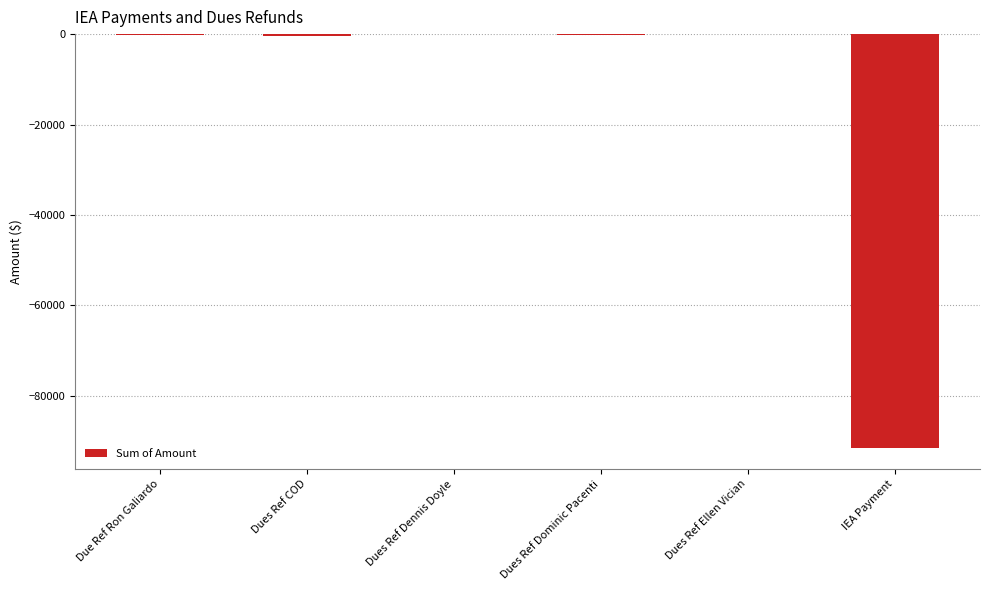

What is the sum of all values?

-92352.2